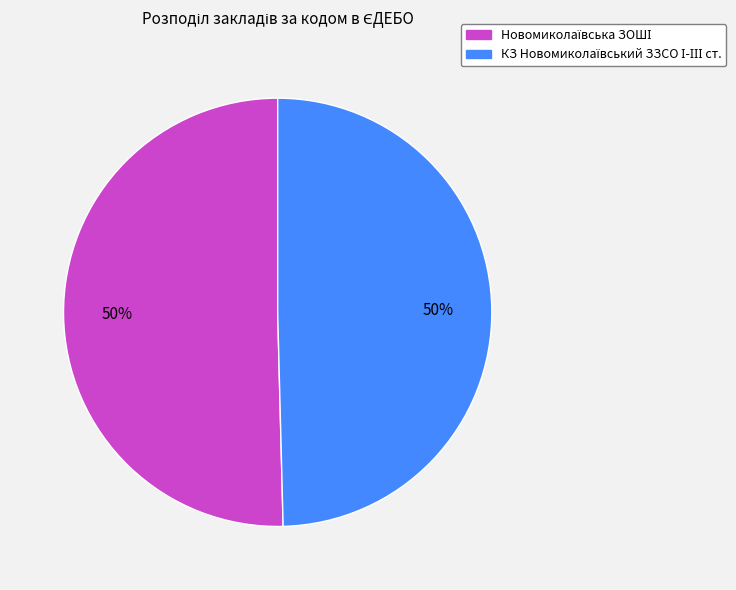

To the nearest percent, what is the average slice percentage?

50%